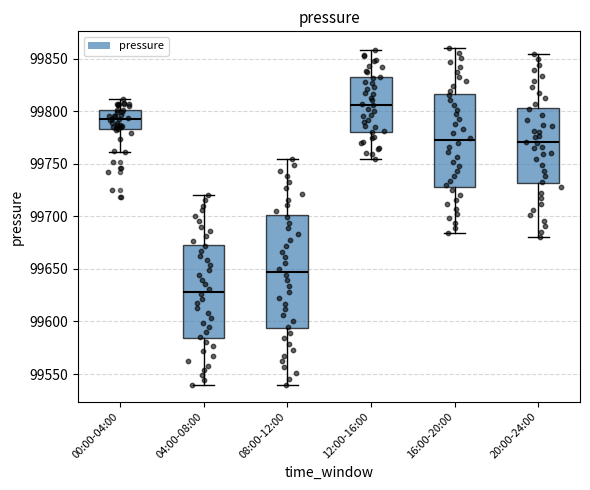

Which box is the tallest, from its lower edge to its upper edge?

08:00-12:00